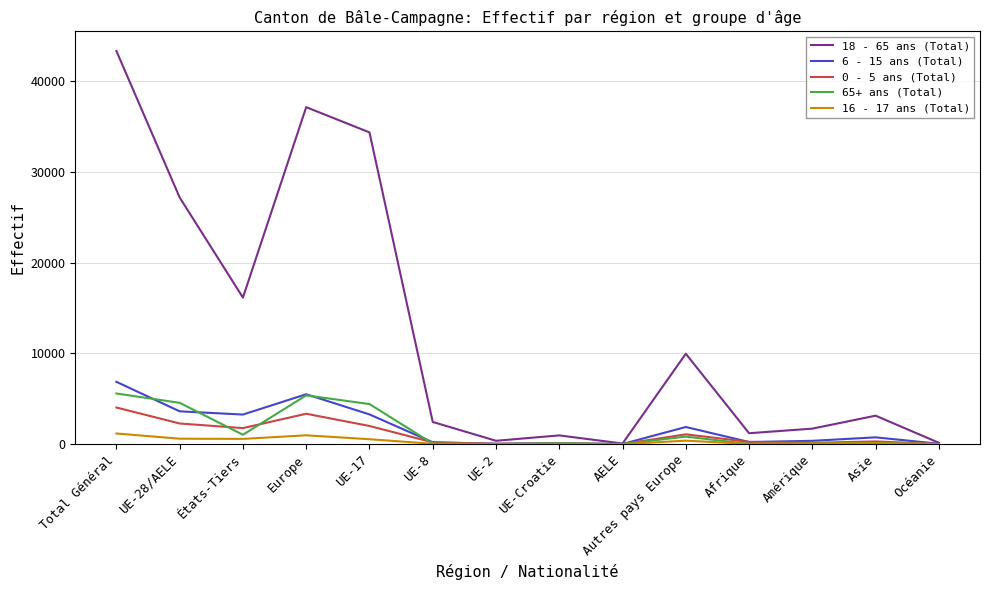

Which series has the widest spread of values?

18 - 65 ans (Total)